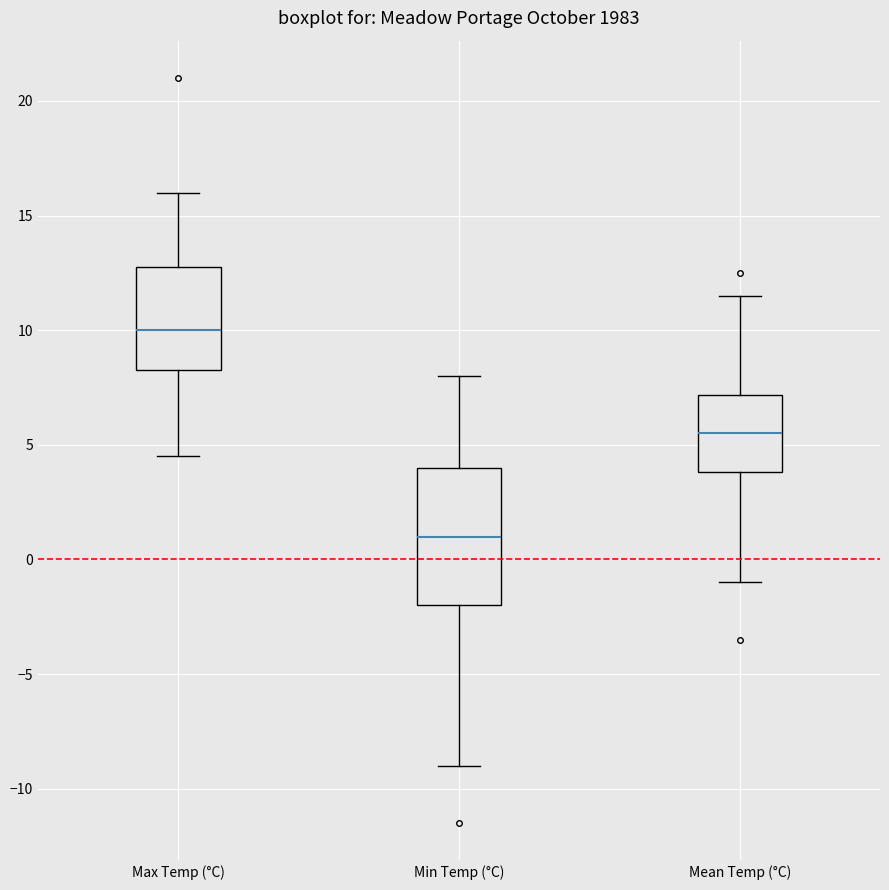

Where does the lower whisker of the box for Min Temp (°C) end on the y-axis? The values are not printed on the chart, so give them approximately, as read against the axis.

-9.0